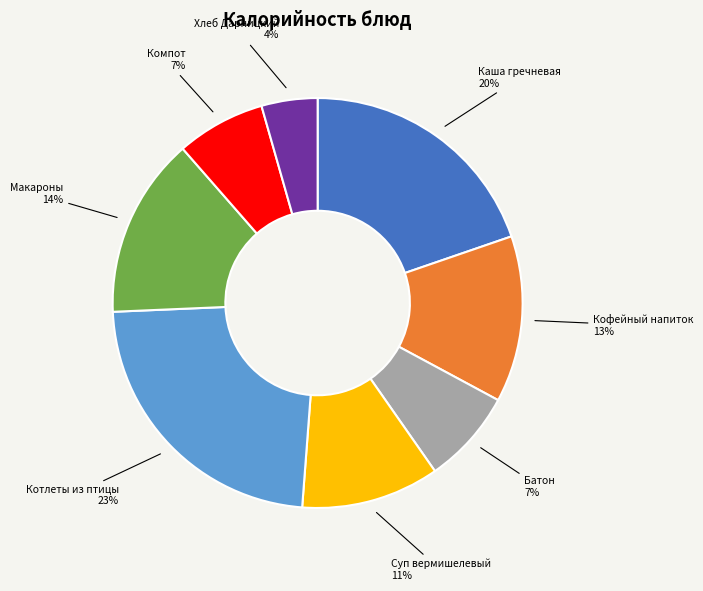

Which slice is the smallest?

Хлеб Дарницкий